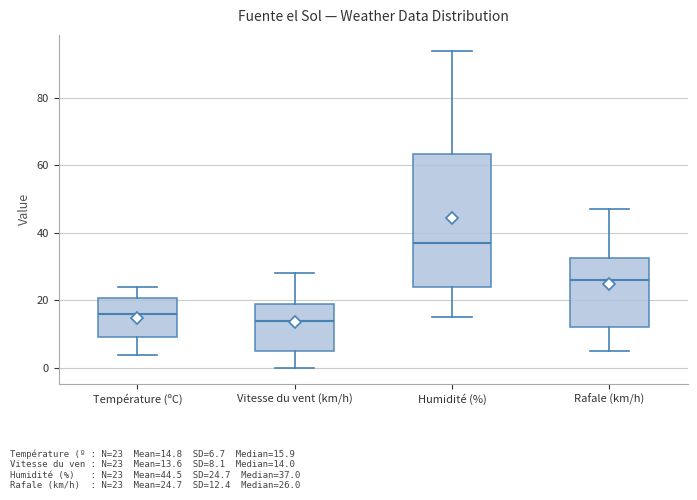

Reading left to right, transcribe this box plot: for each box, give where its median line is, the range the box spans, and where its two whiskers end, as read against the y-axis. The values are not printed on the chart, so give them approximately, as read against the axis.

Température (ºC): median 16, box 10 to 20, whiskers 4 to 24
Vitesse du vent (km/h): median 14, box 6 to 20, whiskers 0 to 28
Humidité (%): median 38, box 24 to 64, whiskers 16 to 94
Rafale (km/h): median 26, box 12 to 32, whiskers 6 to 48